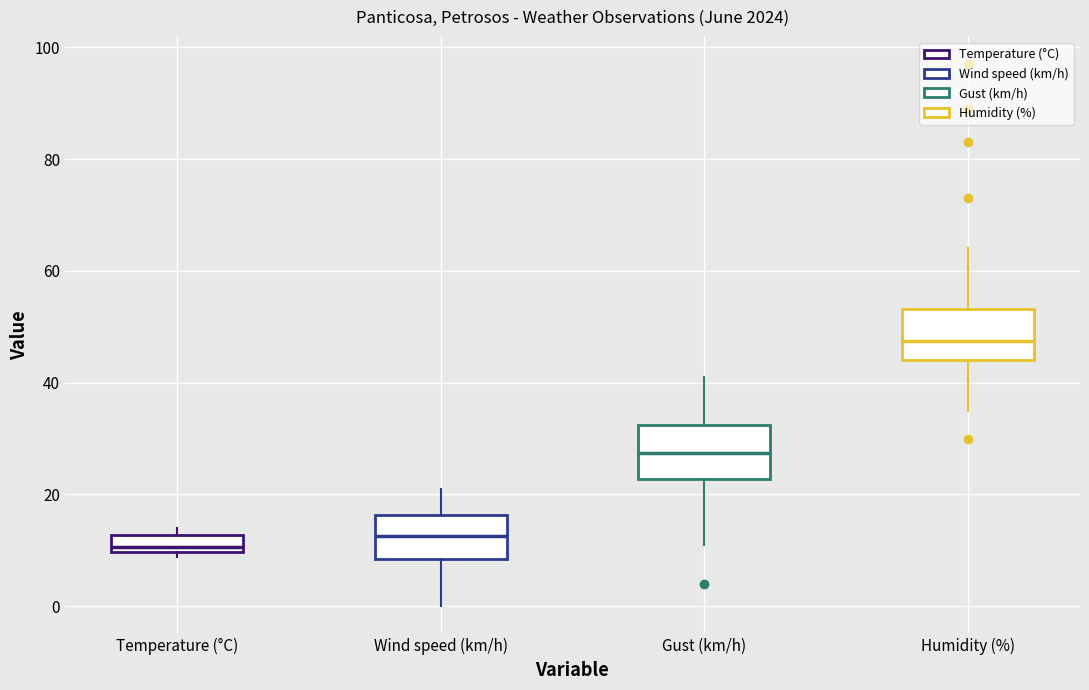

Which box's median line is the highest?

Humidity (%)